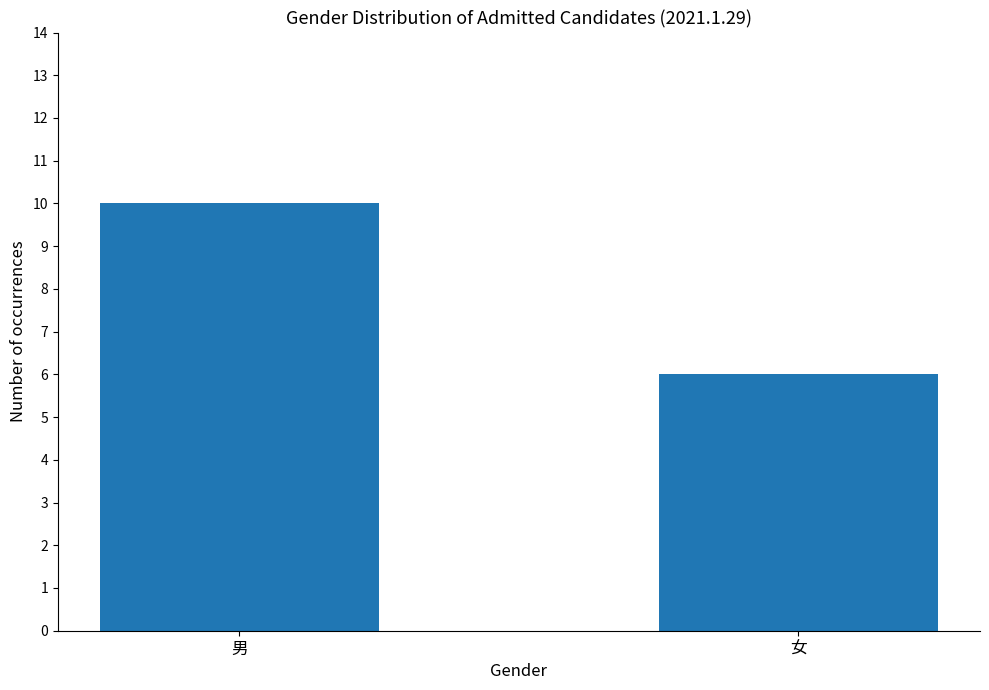

What is the label of the 2nd bar from the right?

男